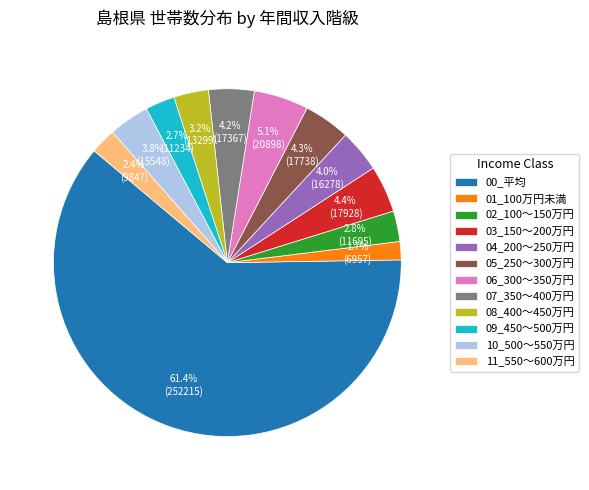

What is the majority slice?

00_平均